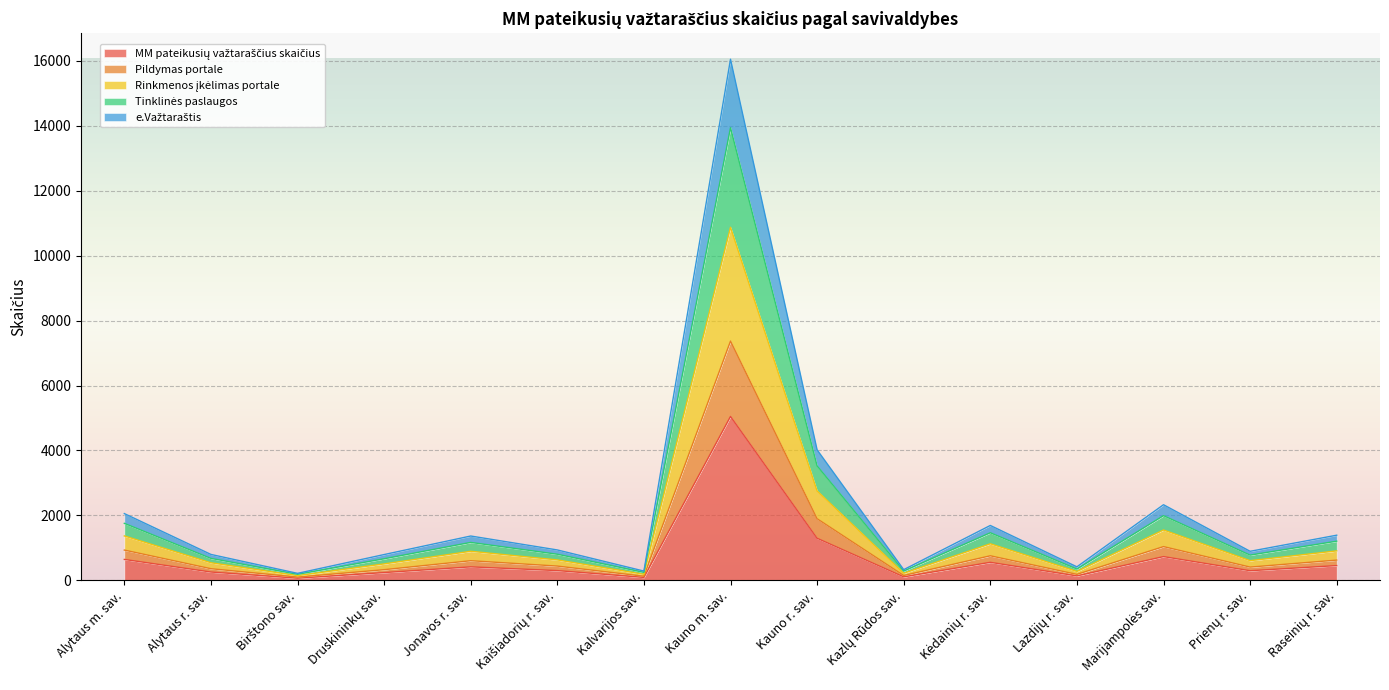

At which category is the sum across all series the highest?

Kauno m. sav.